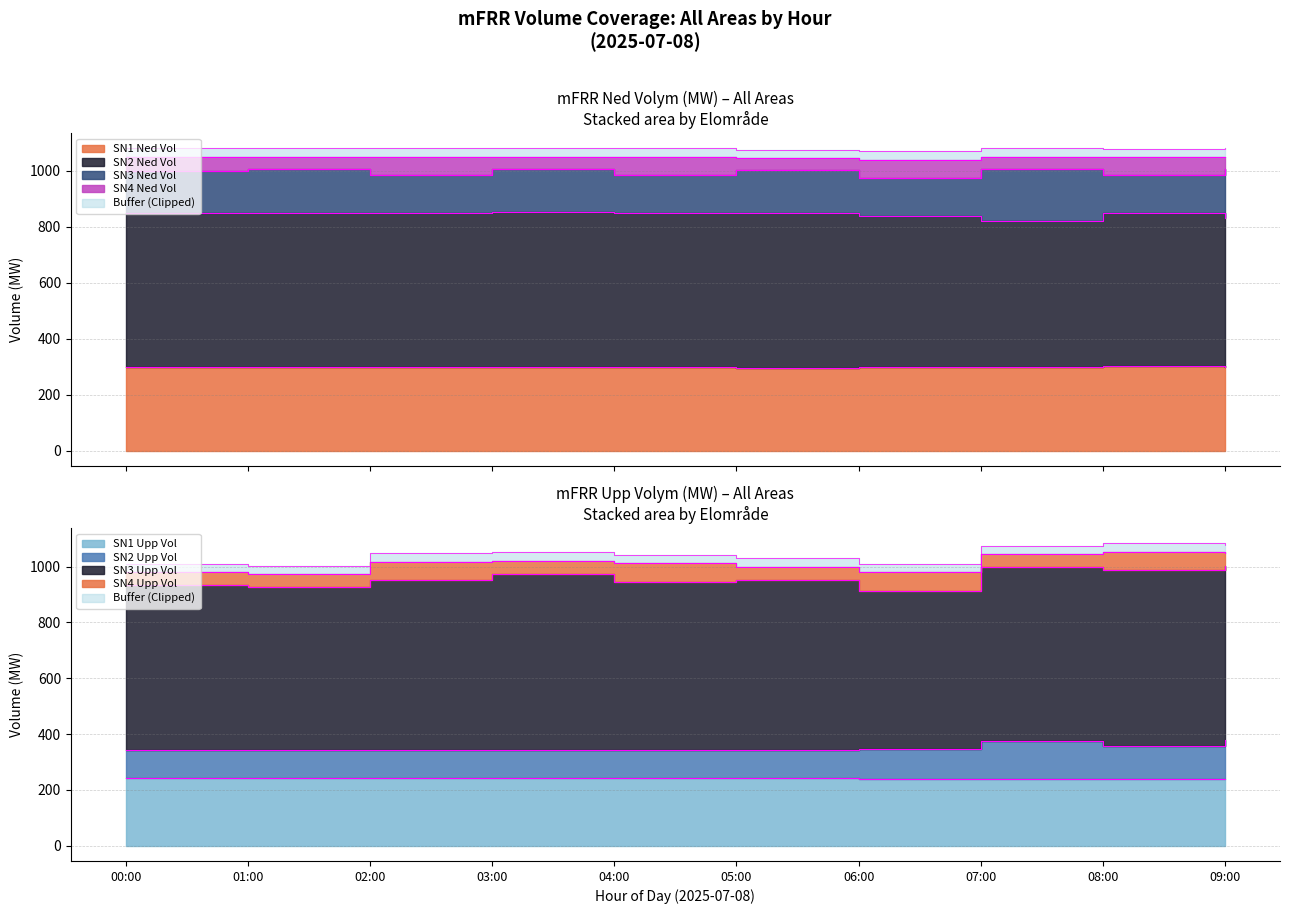

What is the maximum value shown in the chart?

854